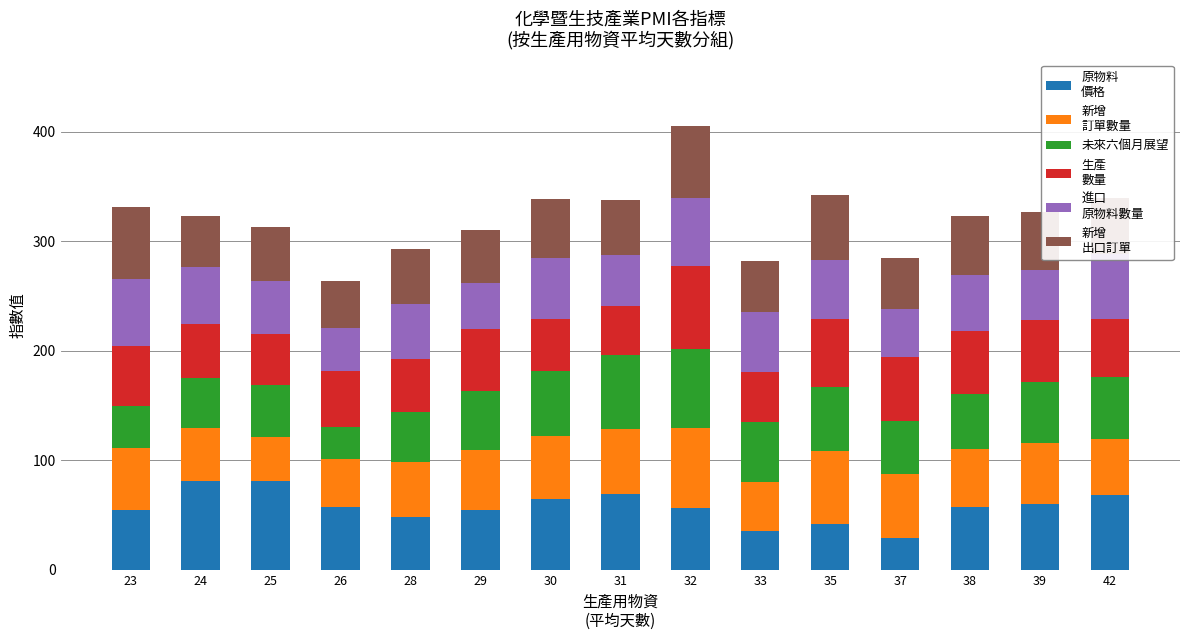

What is the total value across all series at 23?

331.7